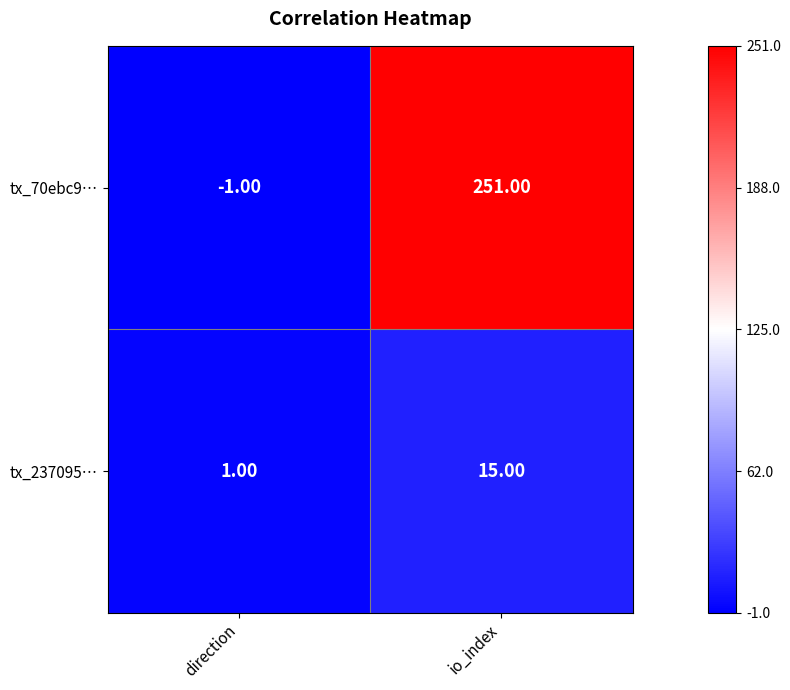

Rank the series by their average value, from highest to lowest.

tx_70ebc9…, tx_237095…